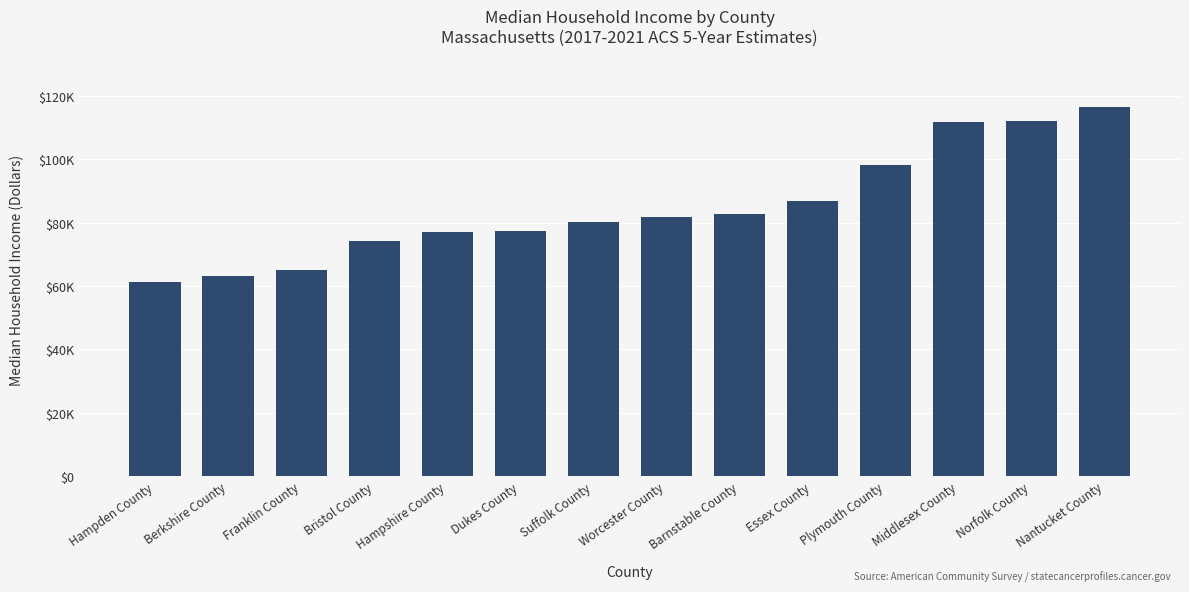

List the labels in order of value, smallest first.

Hampden County, Berkshire County, Franklin County, Bristol County, Hampshire County, Dukes County, Suffolk County, Worcester County, Barnstable County, Essex County, Plymouth County, Middlesex County, Norfolk County, Nantucket County